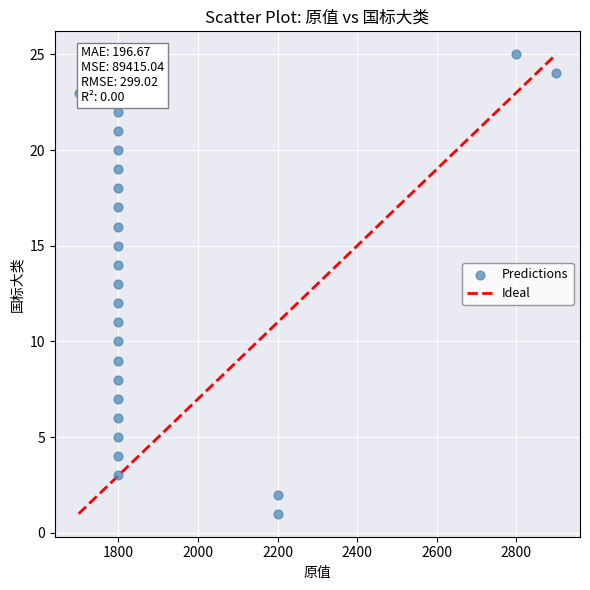

What is the range of X values (max minus min)?

1200